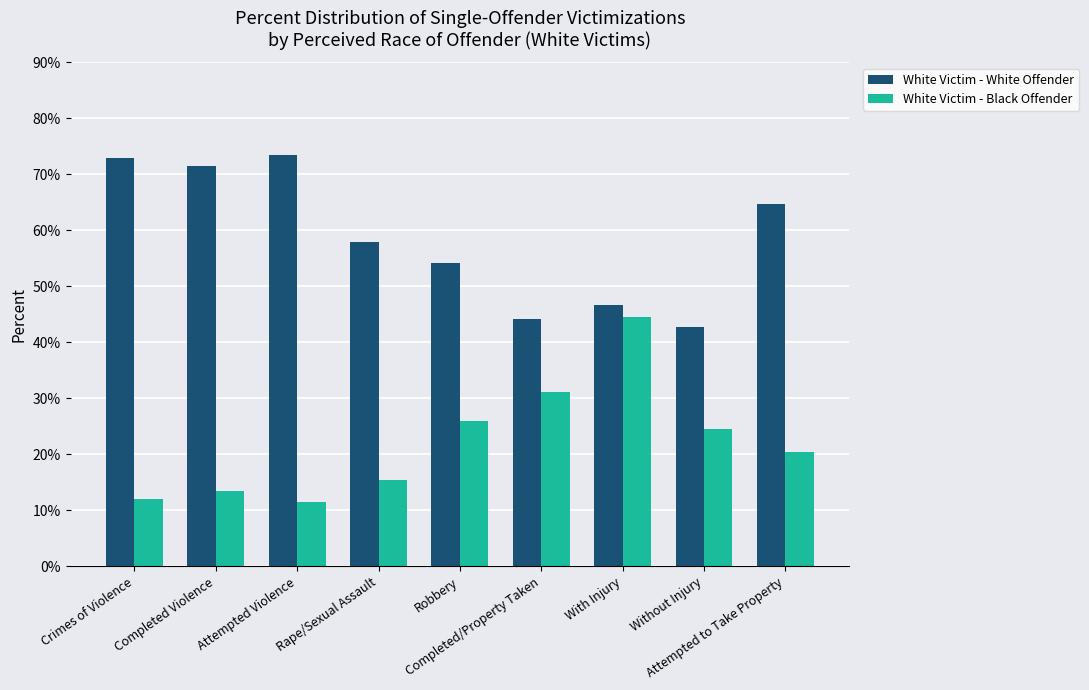

At which label does White Victim - White Offender first exceed 57?

Crimes of Violence